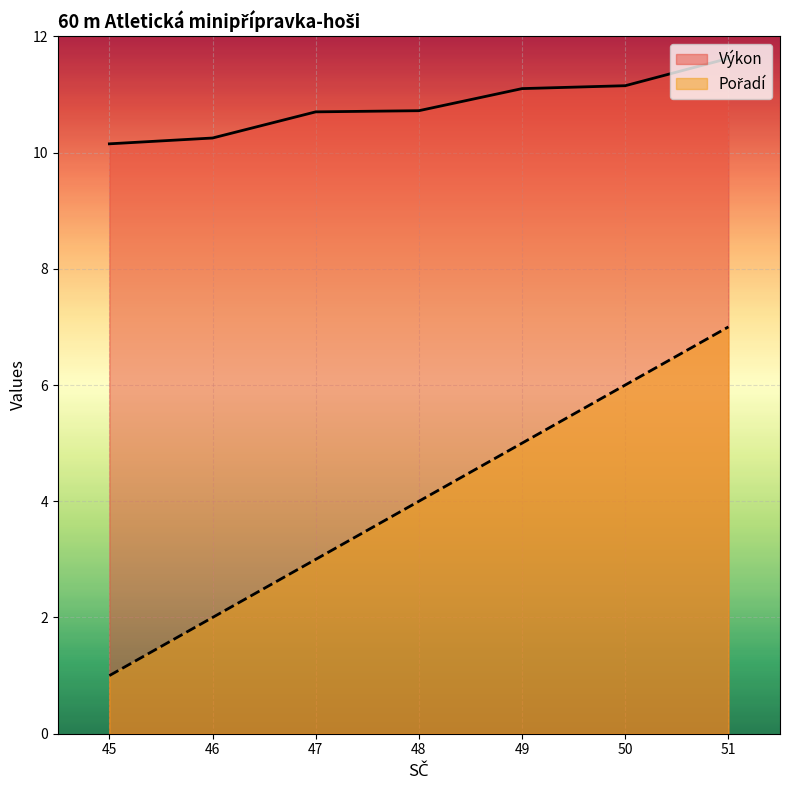

At how many categories does at least one series exceed 9?

7